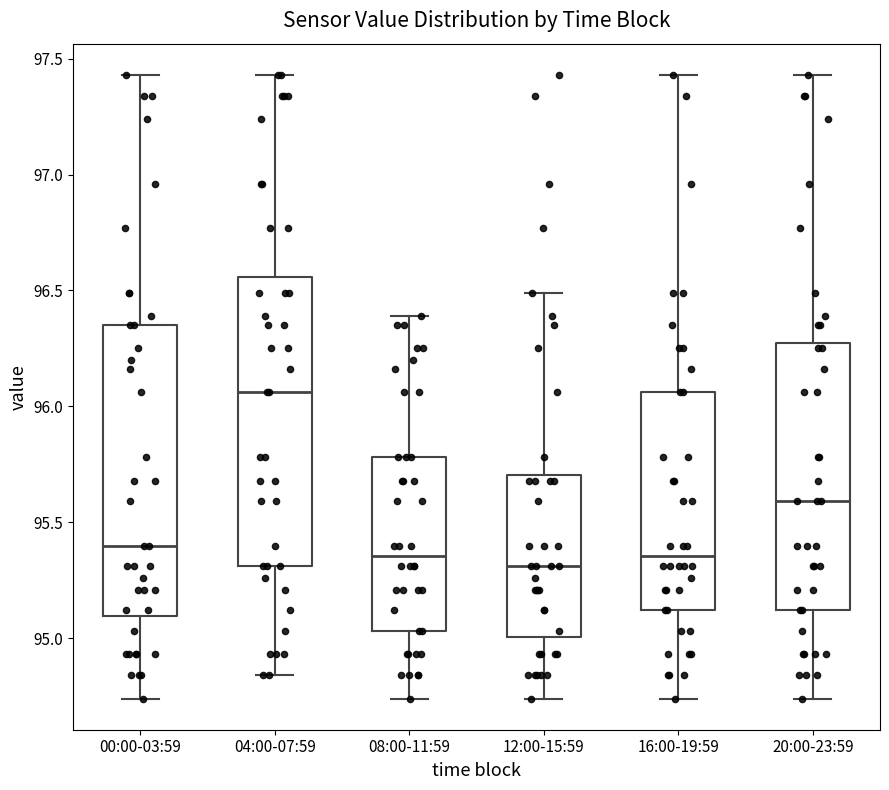

Reading left to right, transcribe this box plot: for each box, give where its median line is, the range the box spans, and where its two whiskers end, as read against the y-axis. The values are not printed on the chart, so give them approximately, as read against the axis.

00:00-03:59: median 95.40, box 95.10 to 96.35, whiskers 94.75 to 97.45
04:00-07:59: median 96.05, box 95.30 to 96.55, whiskers 94.85 to 97.45
08:00-11:59: median 95.35, box 95.05 to 95.80, whiskers 94.75 to 96.40
12:00-15:59: median 95.30, box 95.00 to 95.70, whiskers 94.75 to 96.50
16:00-19:59: median 95.35, box 95.10 to 96.05, whiskers 94.75 to 97.45
20:00-23:59: median 95.60, box 95.10 to 96.30, whiskers 94.75 to 97.45